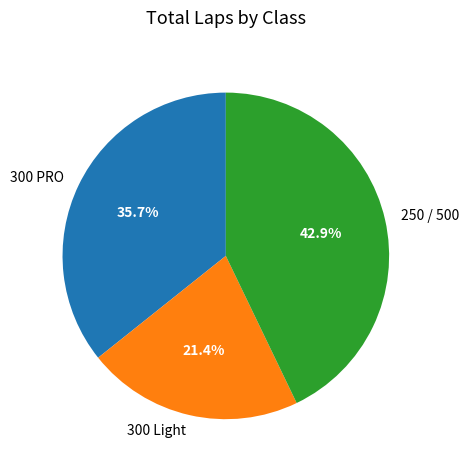

Which category has the biggest portion of the pie?

250 / 500